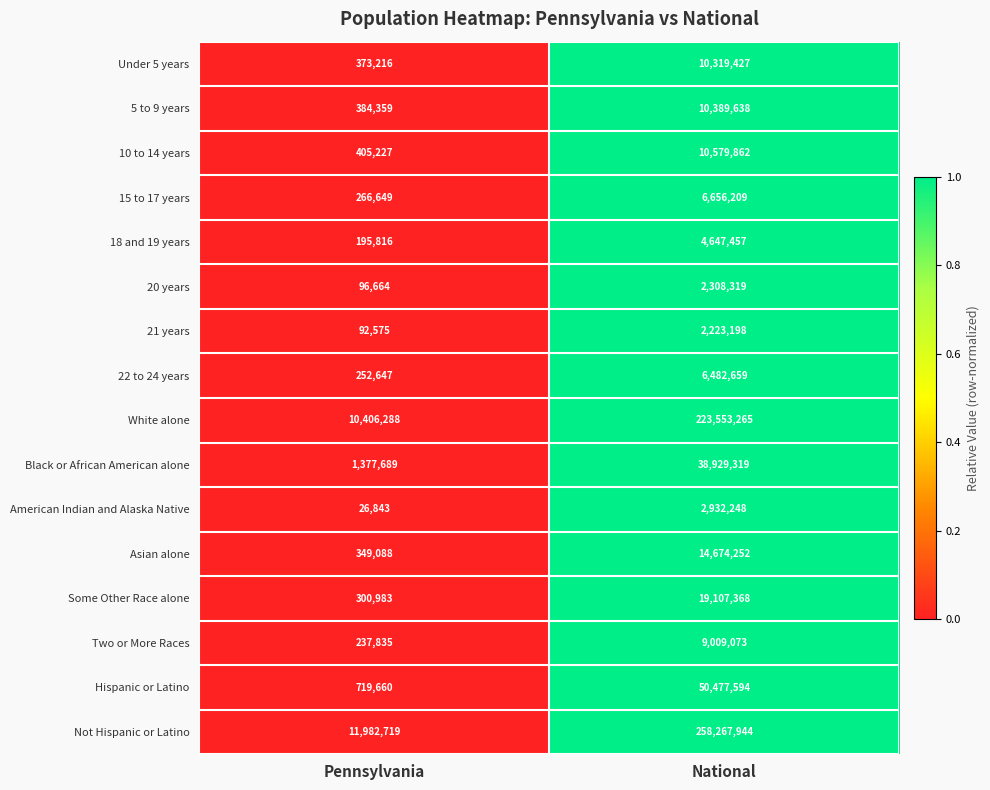

At which category is the sum across all series the highest?

National